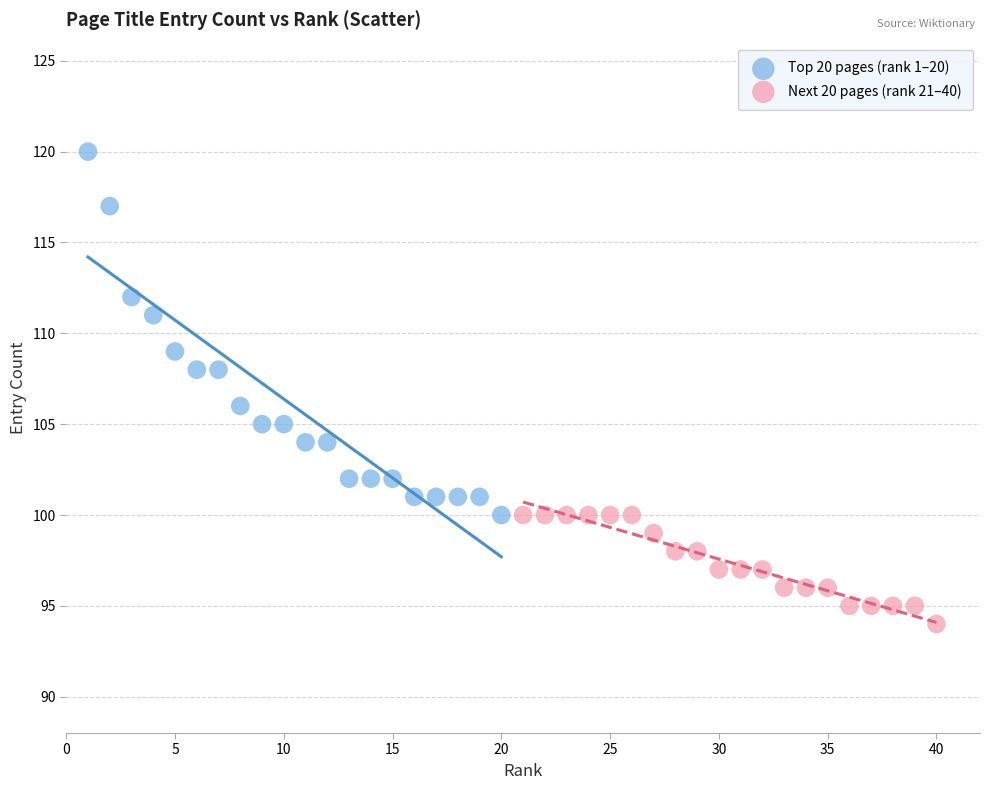

What are all the series names shown in the legend?

Top 20 pages (rank 1–20), Next 20 pages (rank 21–40)